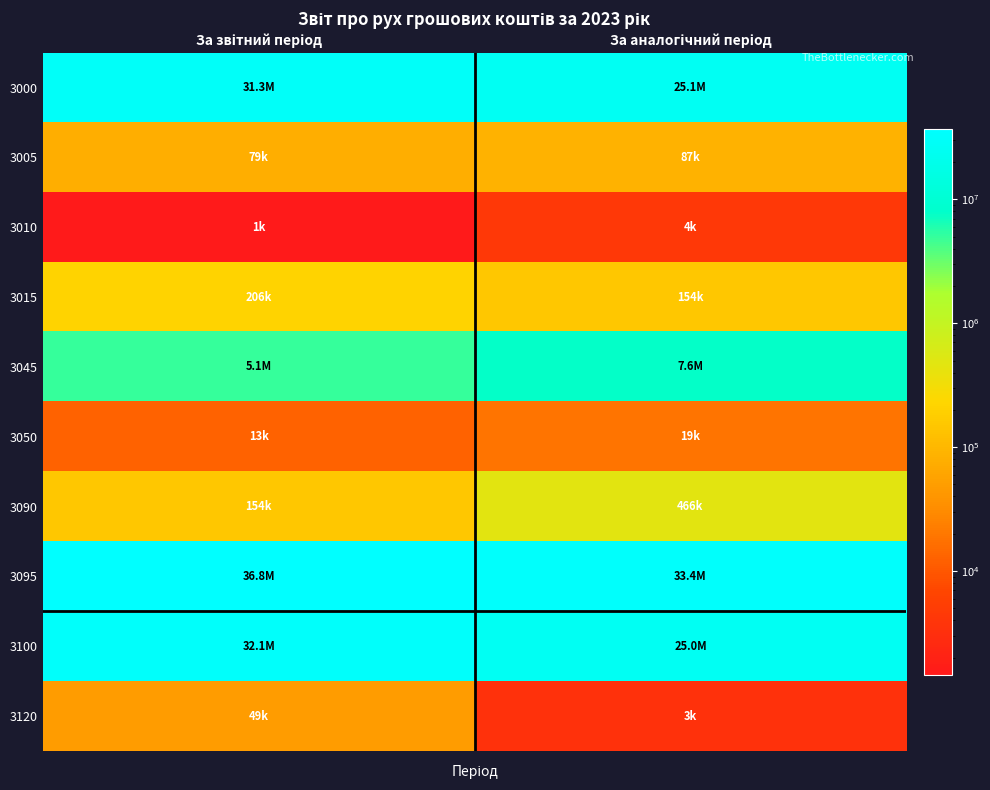

Rank the series at За аналогічний період from lowest to highest value.

3120, 3010, 3050, 3005, 3015, 3090, 3045, 3100, 3000, 3095